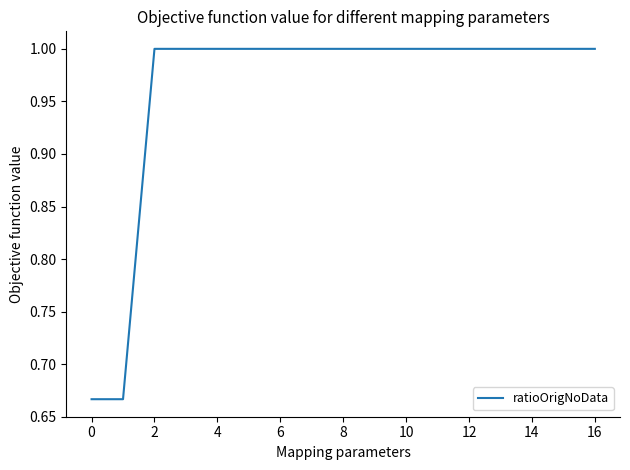

What is the maximum value shown in the chart?

1.0